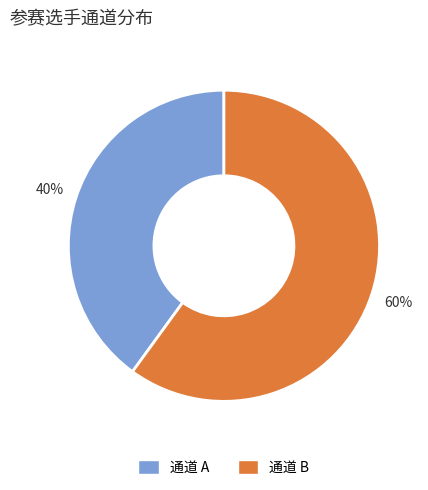

Which category has the biggest portion of the pie?

通道 B